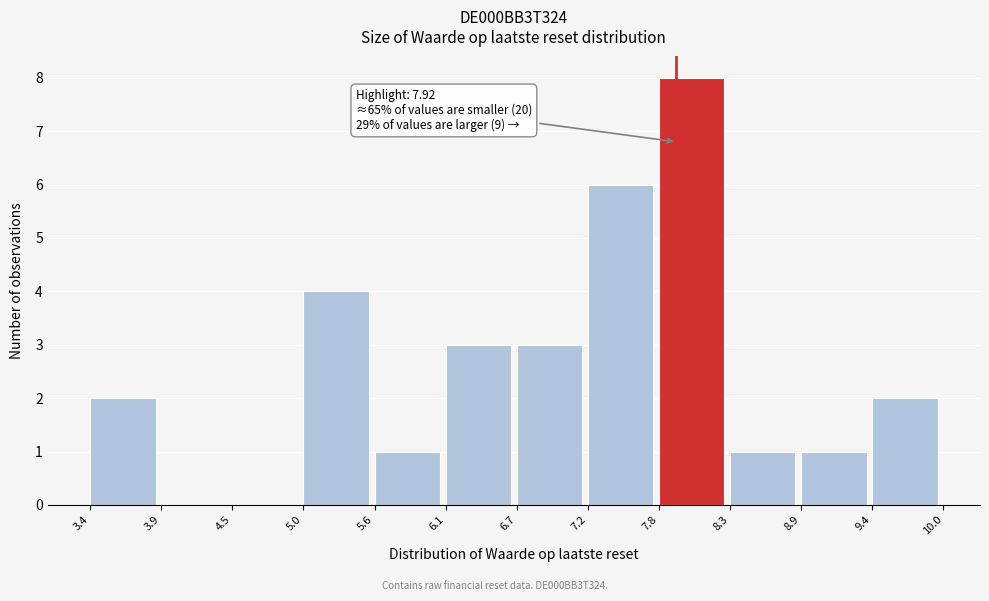

Which range on the x-axis has the tallest bar?

7.8 to 8.3